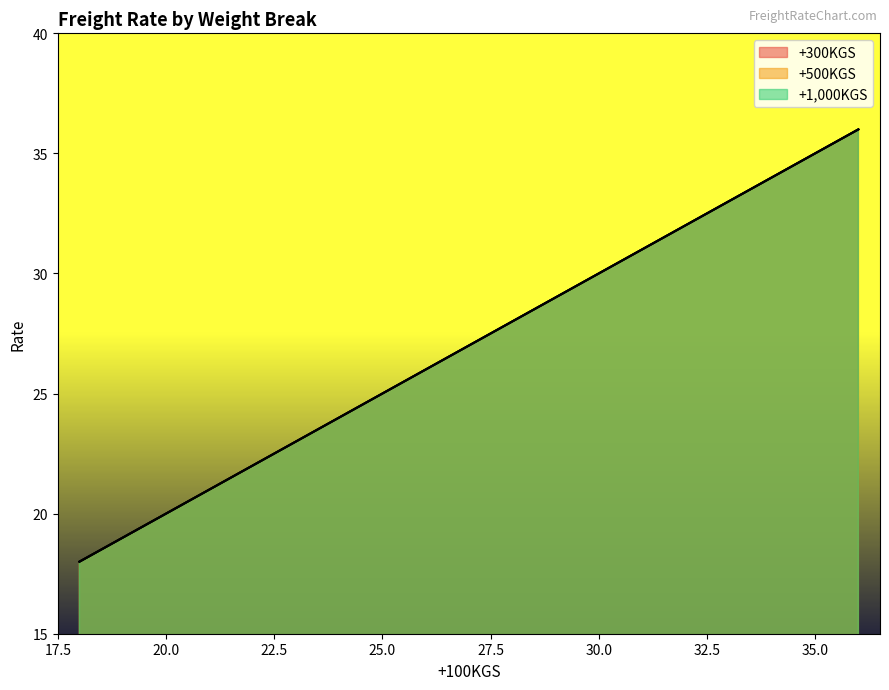

Which series has the largest total across all categories?

+300KGS